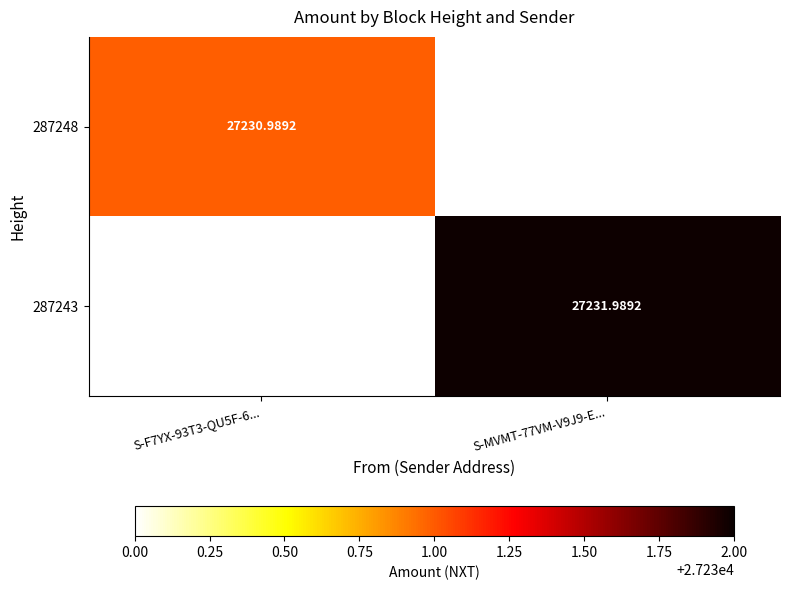

At which label does 287248 reach its peak?

S-F7YX-93T3-QU5F-6...